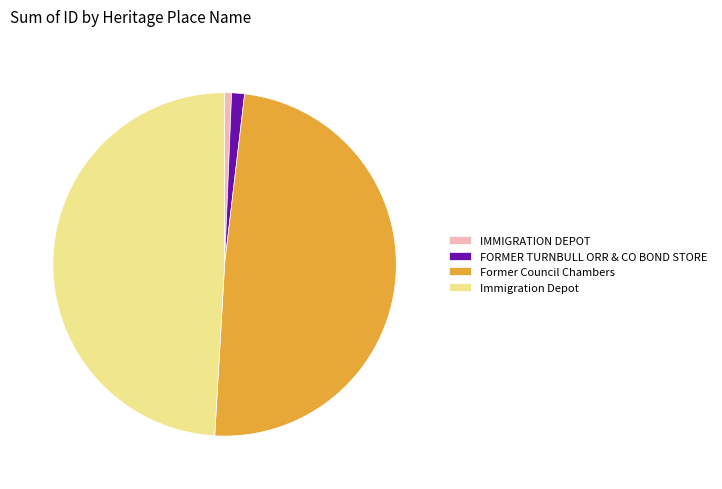

Which has a higher value, Former Council Chambers or FORMER TURNBULL ORR & CO BOND STORE?

Former Council Chambers